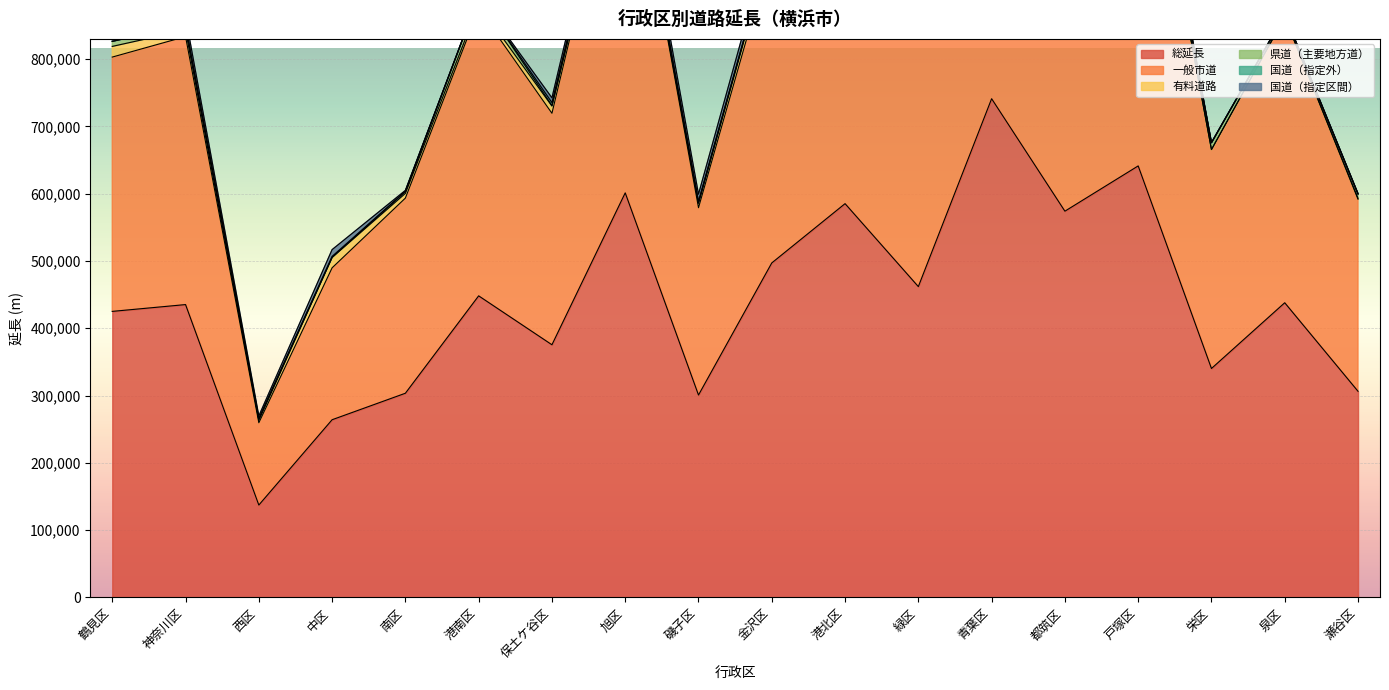

What is the sum of all 一般市道 values?

7378997.0